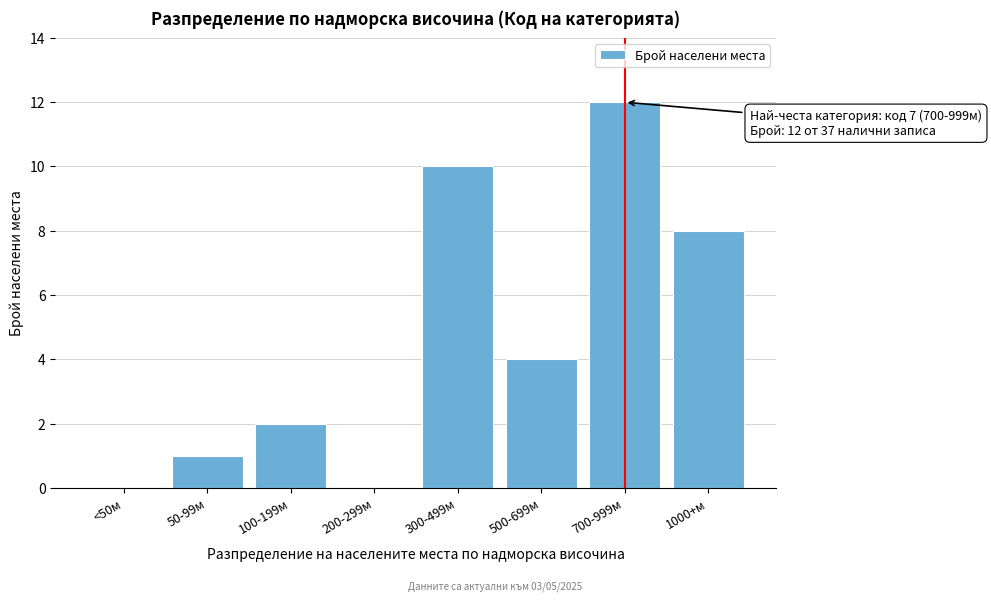

Reading left to right, what are all the values shown in this chart?

<50м=0	50-99м=1	100-199м=2	200-299м=0	300-499м=10	500-699м=4	700-999м=12	1000+м=8